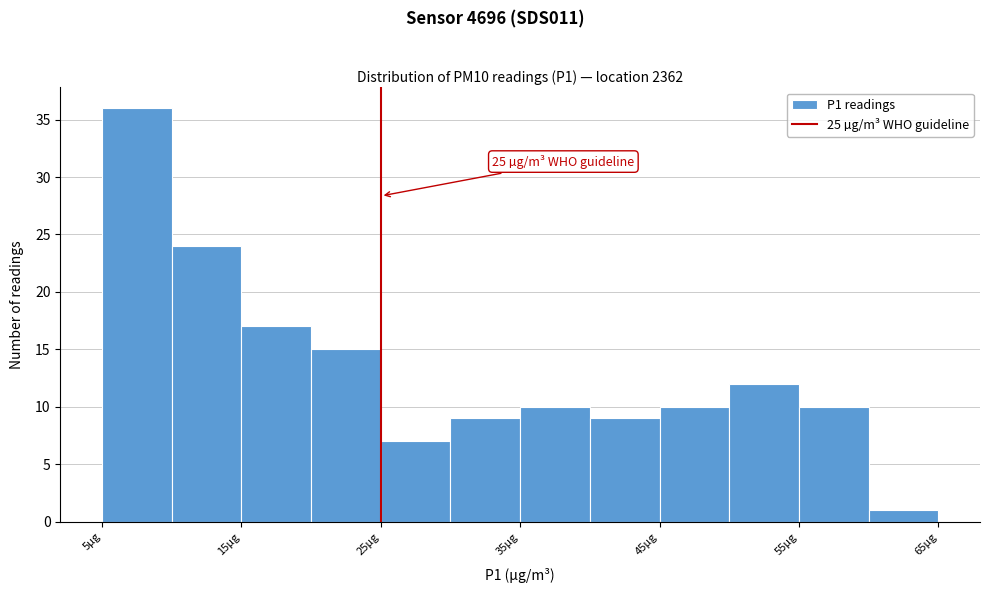

Over which range of the x-axis is the bar tallest?

5 to 10